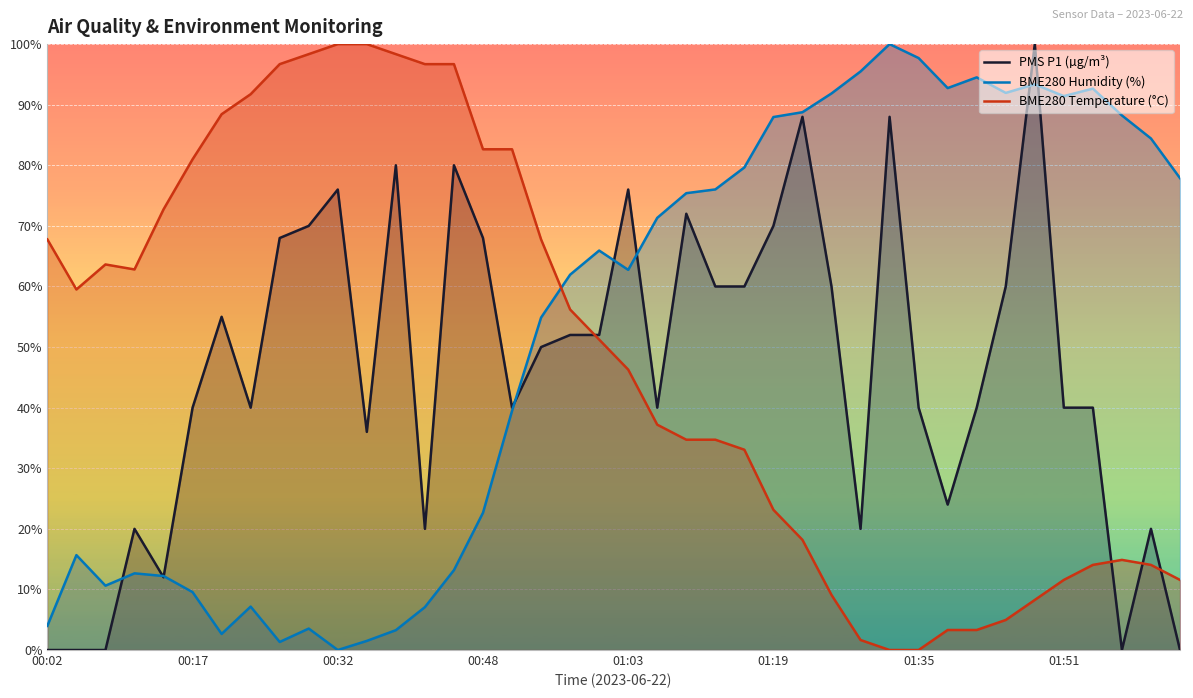

The PMS P1 (µg/m³) series shows 0.0 at 00:02. True or false?

True